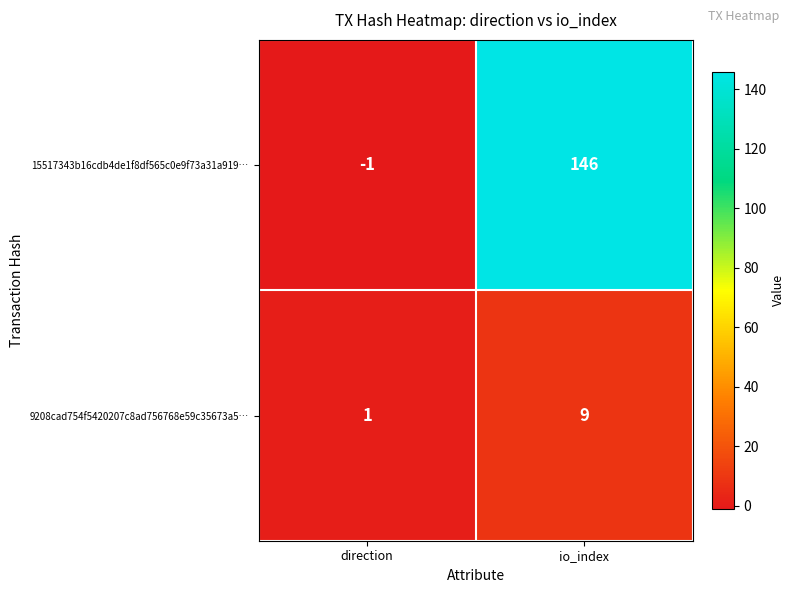

What is the sum of the 9208cad754f5420207c8ad756768e59c35673a5… values at io_index and direction?

10